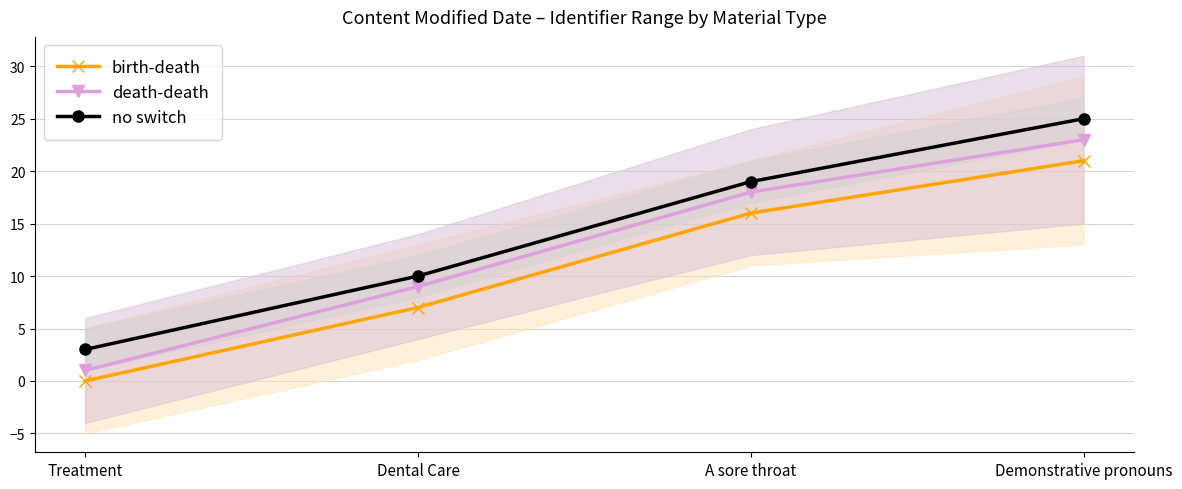

The no switch series shows 19 at A sore throat. True or false?

True